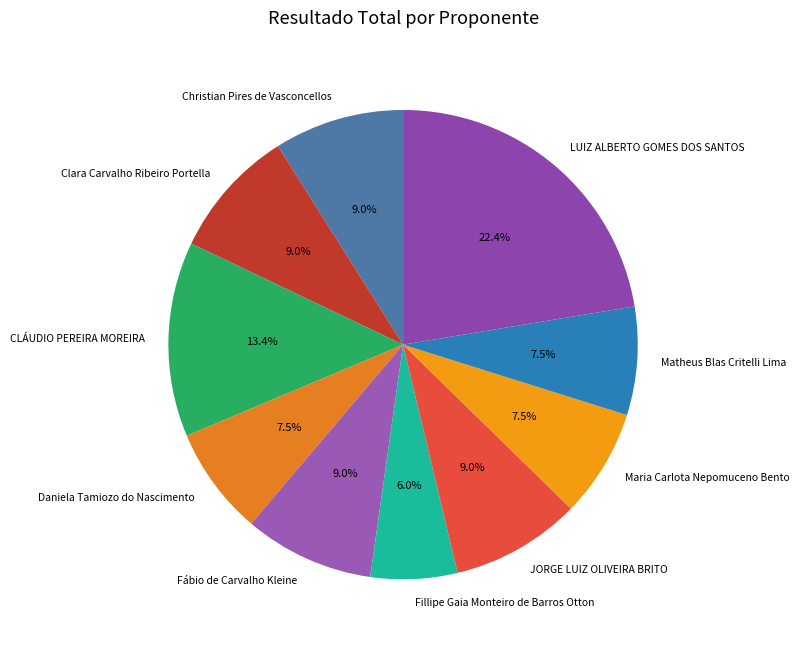

Which category has the biggest portion of the pie?

LUIZ ALBERTO GOMES DOS SANTOS